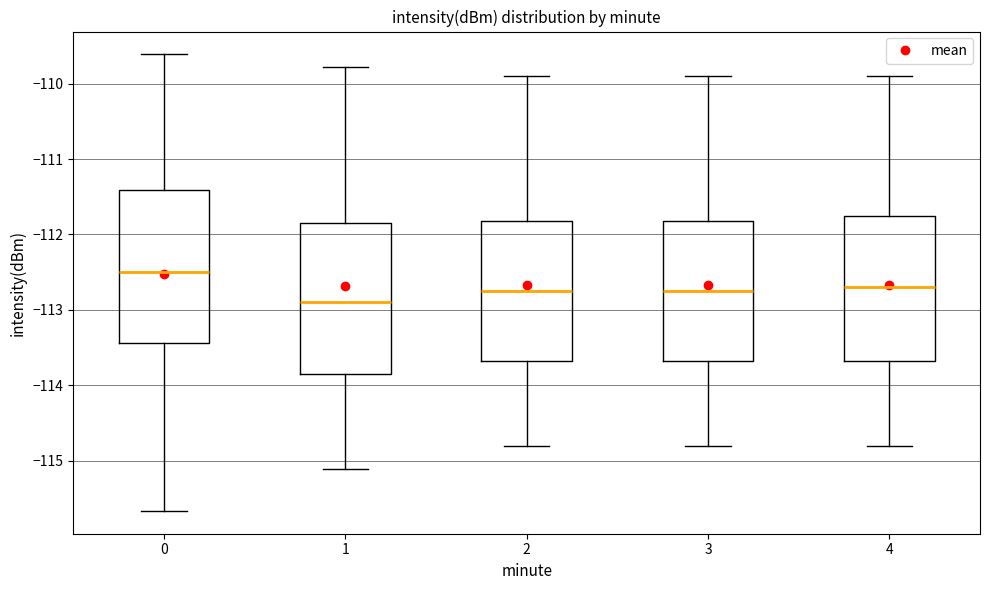

Reading left to right, transcribe this box plot: for each box, give where its median line is, the range the box spans, and where its two whiskers end, as read against the y-axis. The values are not printed on the chart, so give them approximately, as read against the axis.

0: median -112.5, box -113.4 to -111.4, whiskers -115.7 to -109.6
1: median -112.9, box -113.9 to -111.8, whiskers -115.1 to -109.8
2: median -112.7, box -113.7 to -111.8, whiskers -114.8 to -109.9
3: median -112.7, box -113.7 to -111.8, whiskers -114.8 to -109.9
4: median -112.7, box -113.7 to -111.7, whiskers -114.8 to -109.9